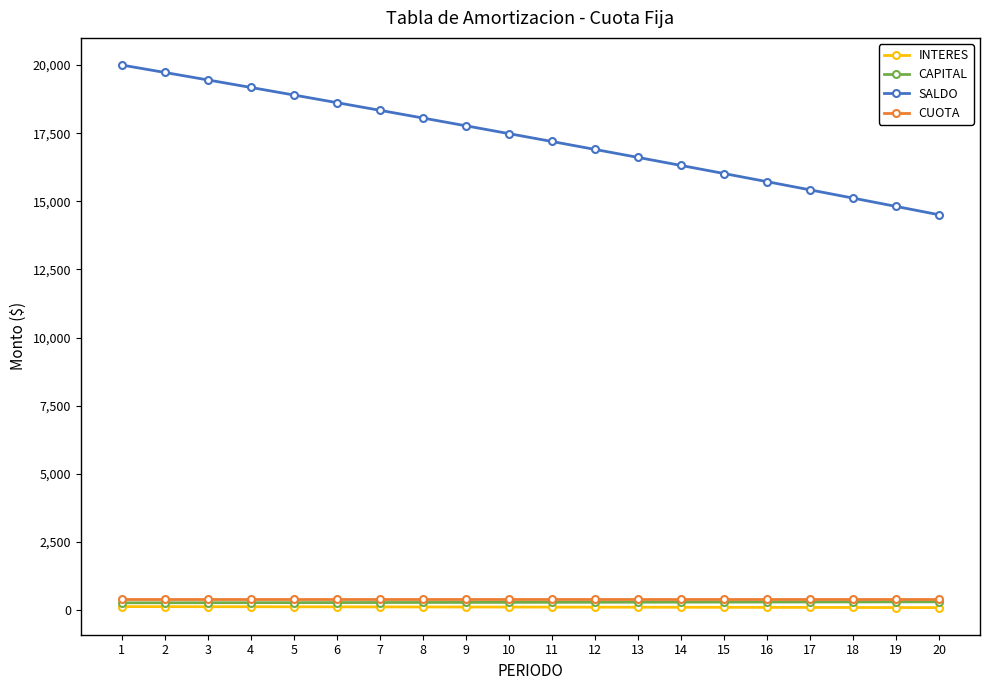

Which series has the largest total across all categories?

SALDO